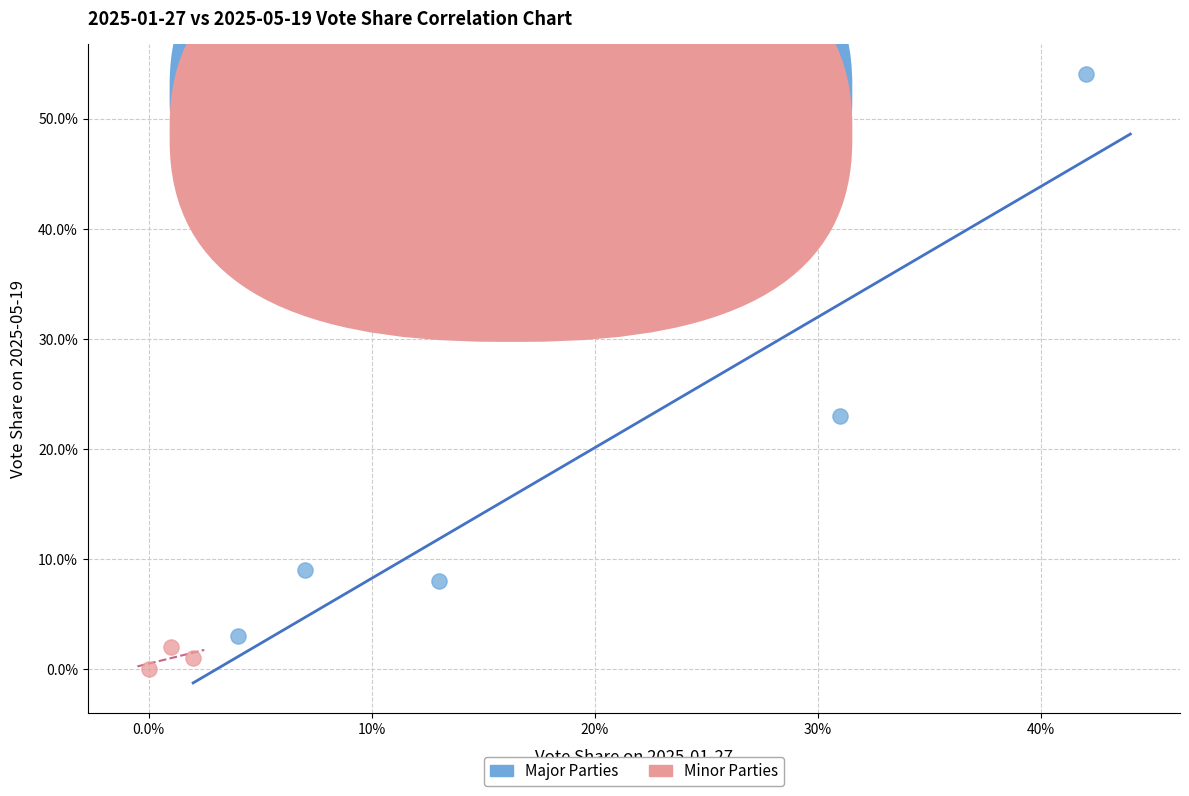

Which series contains the lowest Y value?

Minor Parties